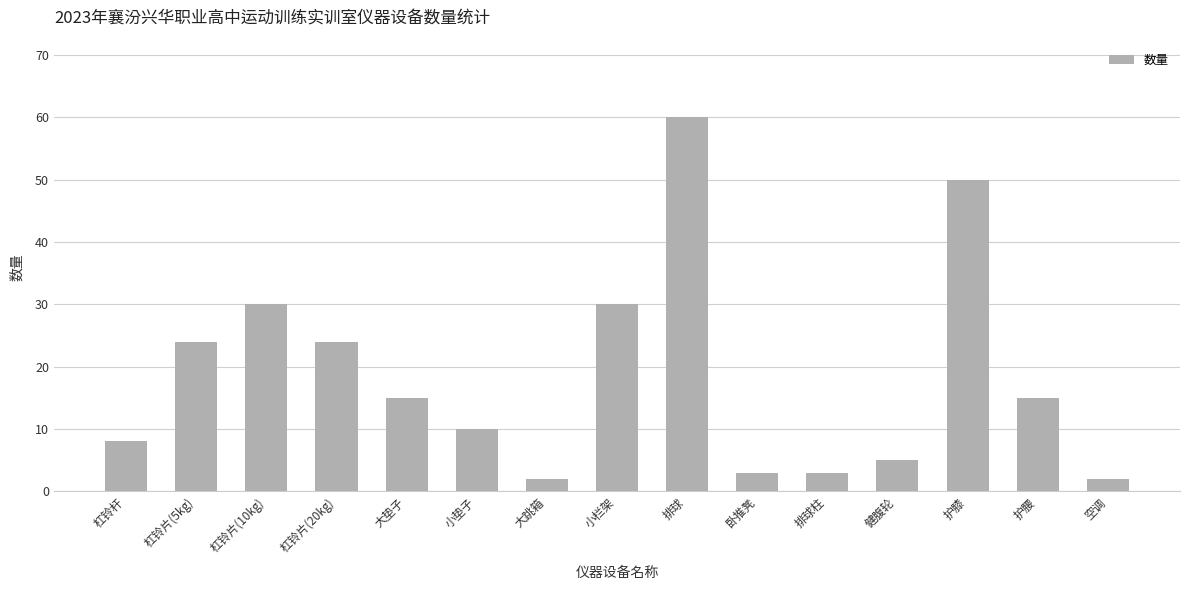

Which has a higher value, 健腹轮 or 杠铃片(20kg)?

杠铃片(20kg)